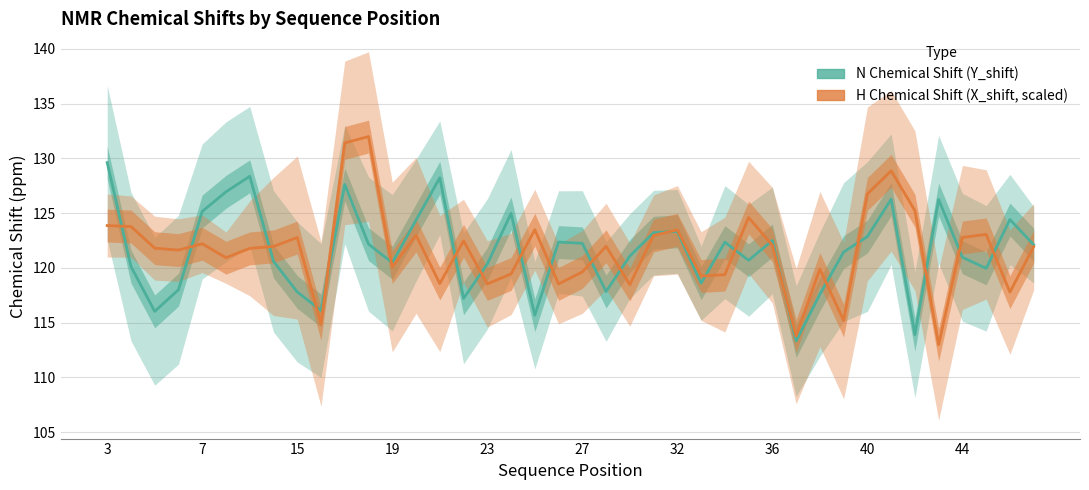

How many data points in N Chemical Shift (Y_shift) are above 122?

20